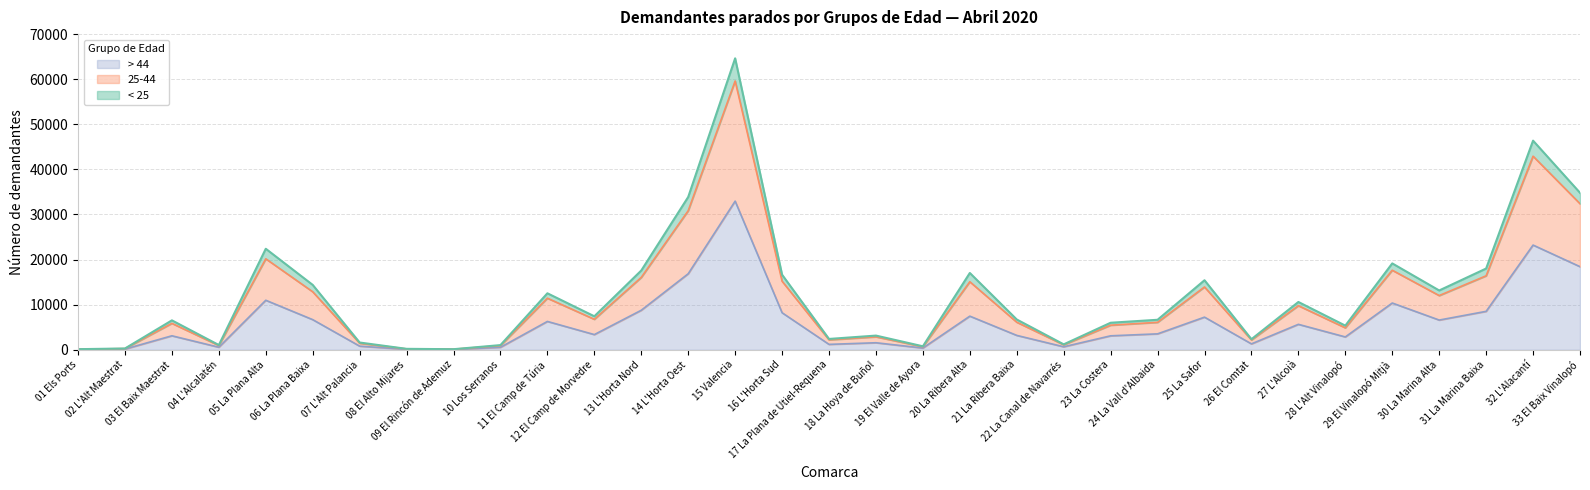

How many values in the < 25 series are below 6716?

16